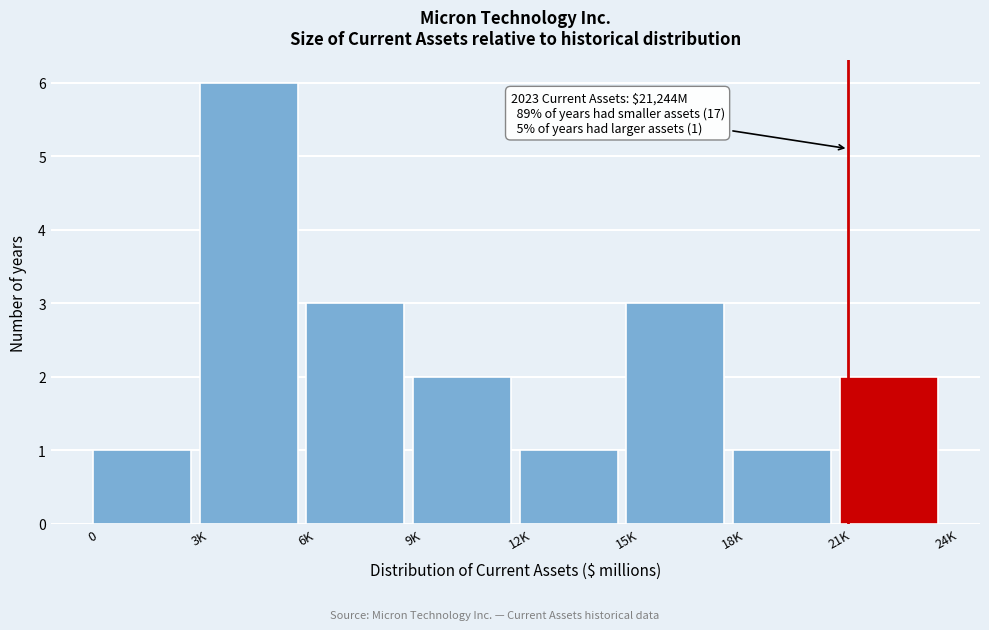

Reading left to right, transcribe all the data shown in this chart.

1	6	3	2	1	3	1	2